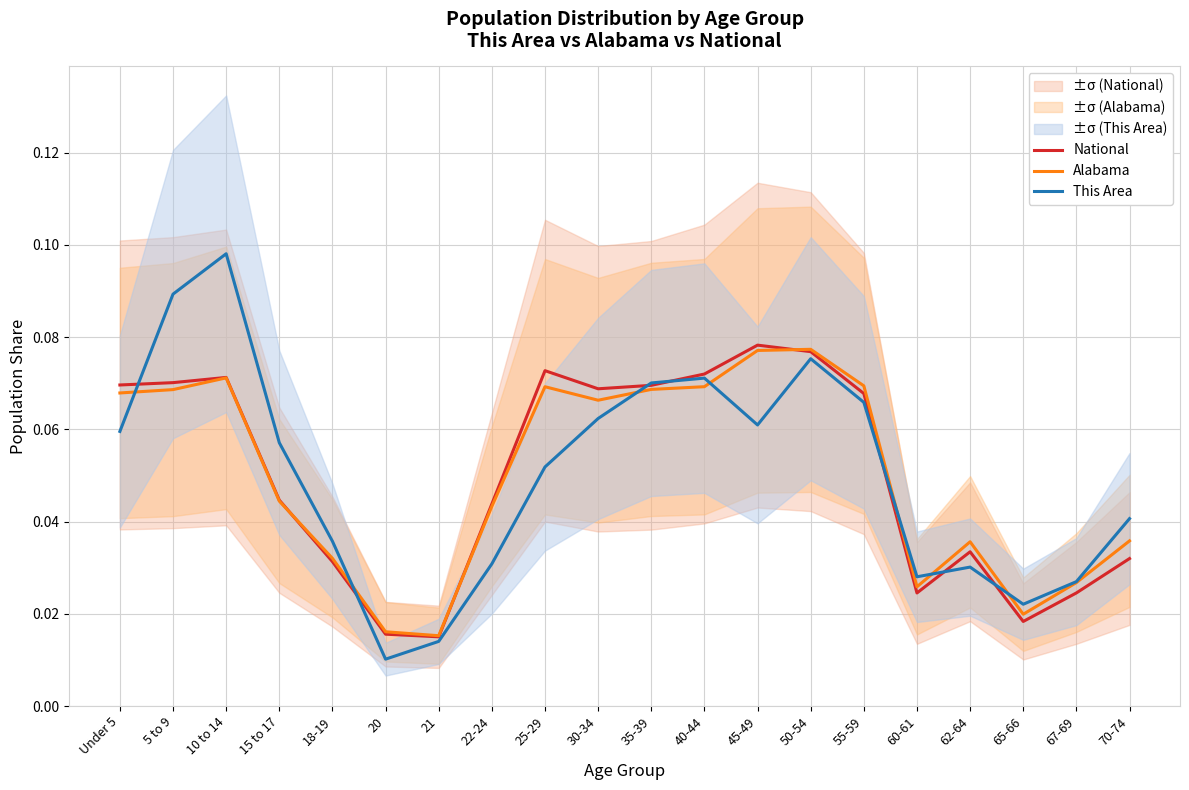

Rank the categories by Alabama value from lowest to highest.

21, 20, 65-66, 60-61, 67-69, 18-19, 62-64, 70-74, 22-24, 15 to 17, 30-34, Under 5, 5 to 9, 35-39, 25-29, 40-44, 55-59, 10 to 14, 45-49, 50-54